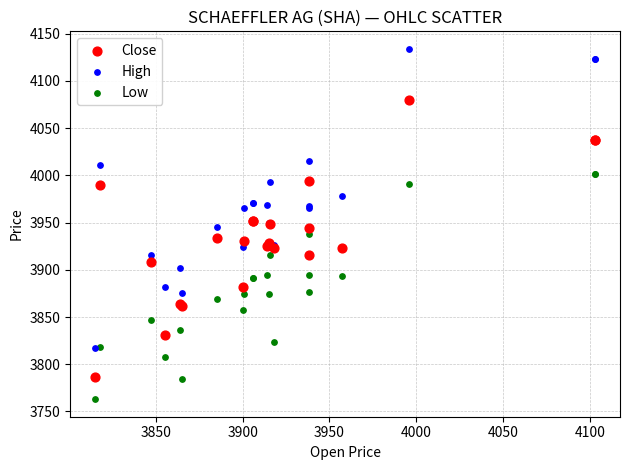

What are all the series names shown in the legend?

Close, High, Low